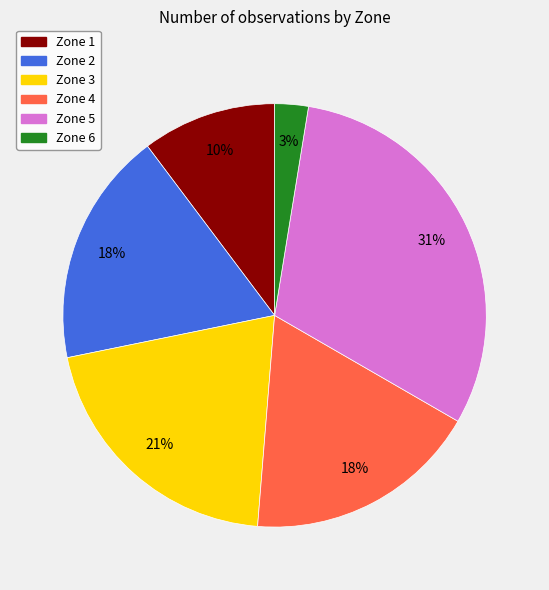

What is the largest slice in the pie chart?

Zone 5